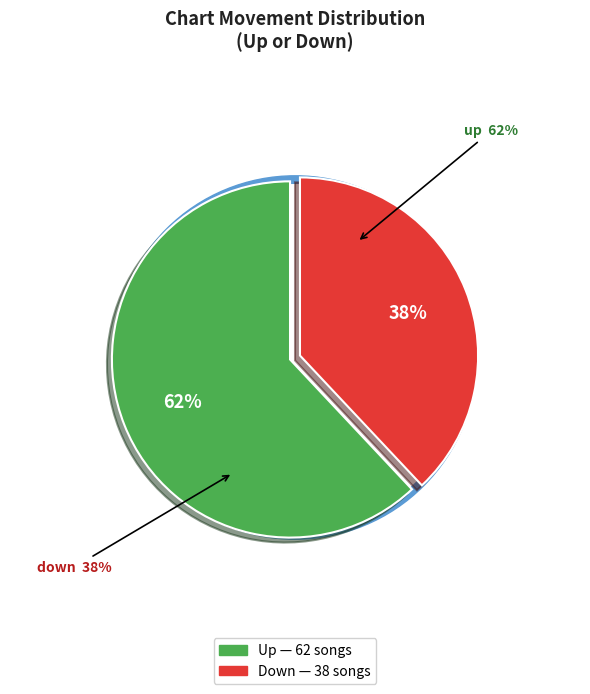

What percentage is the down slice, to the nearest percent?

38%